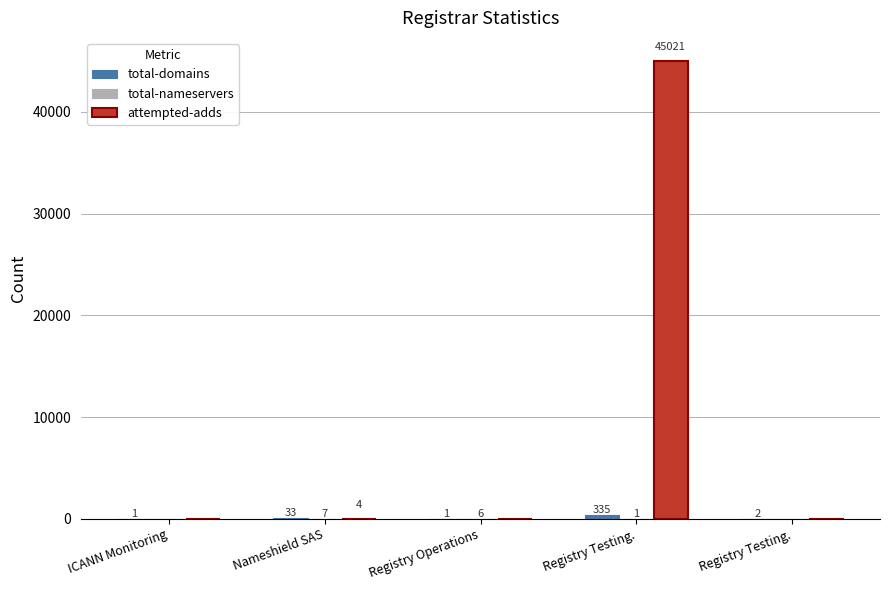

The total-domains series shows 3 at Registry Testing.. True or false?

False